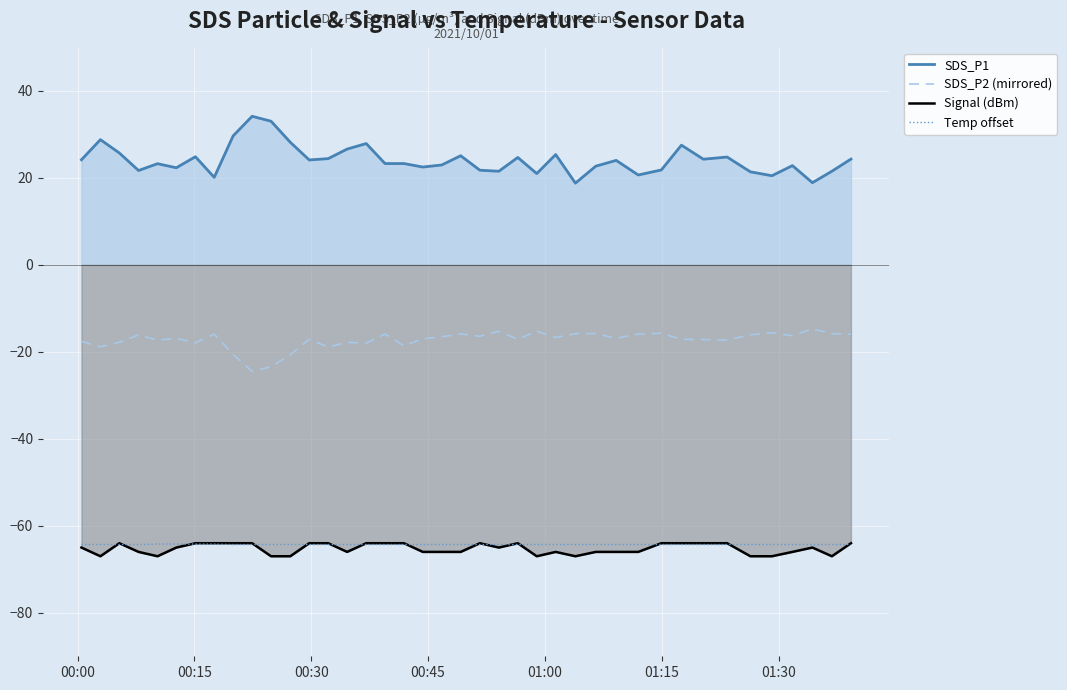

Reading right to left, extract all data points from this chart.

SDS_P1: 24.3	21.5	18.9	22.8	20.5	21.4	24.8	24.3	27.5	21.8	20.7	24.0	22.7	18.8	25.4	21.0	24.7	21.5	21.8	25.1	23.0	22.5	23.3	23.3	27.9	26.6	24.4	24.1	28.2	33.0	34.2	29.7	20.1	24.9	22.3	23.3	21.7	25.7	28.8	24.2
SDS_P2 (mirrored): -15.9	-15.8	-14.7	-16.3	-15.6	-16.1	-17.3	-17.2	-17.1	-15.7	-15.9	-16.9	-15.8	-15.8	-16.7	-15.2	-17.1	-15.3	-16.4	-15.9	-16.5	-17.0	-18.6	-15.9	-18.0	-17.8	-18.9	-17.1	-20.7	-23.4	-24.5	-20.6	-15.9	-17.9	-16.9	-17.3	-16.1	-17.8	-18.8	-17.6
Signal (dBm): -64.0	-67.0	-65.0	-66.0	-67.0	-67.0	-64.0	-64.0	-64.0	-64.0	-66.0	-66.0	-66.0	-67.0	-66.0	-67.0	-64.0	-65.0	-64.0	-66.0	-66.0	-66.0	-64.0	-64.0	-64.0	-66.0	-64.0	-64.0	-67.0	-67.0	-64.0	-64.0	-64.0	-64.0	-65.0	-67.0	-66.0	-64.0	-67.0	-65.0
Temp offset: -64.3	-64.3	-64.3	-64.3	-64.3	-64.3	-64.3	-64.3	-64.3	-64.3	-64.3	-64.3	-64.3	-64.3	-64.3	-64.3	-64.3	-64.3	-64.3	-64.3	-64.3	-64.3	-64.3	-64.3	-64.3	-64.3	-64.3	-64.3	-64.3	-64.3	-64.3	-64.3	-64.2	-64.2	-64.2	-64.2	-64.3	-64.3	-64.3	-64.3